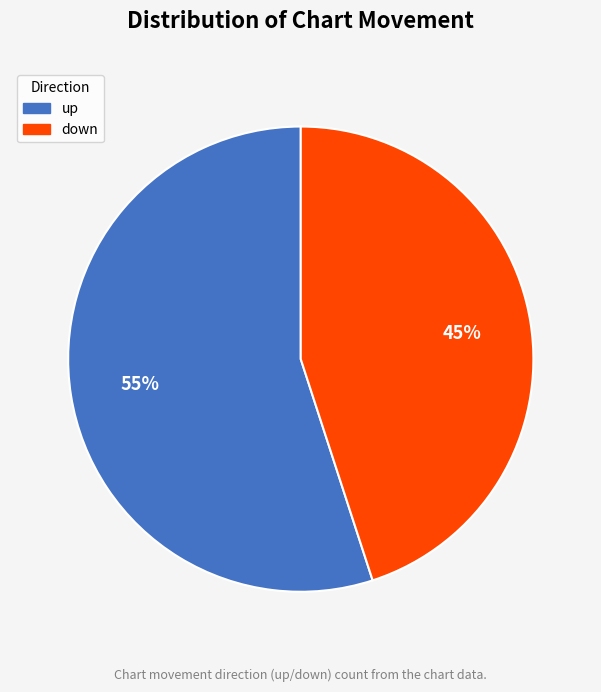

How many segments does this pie chart have?

2